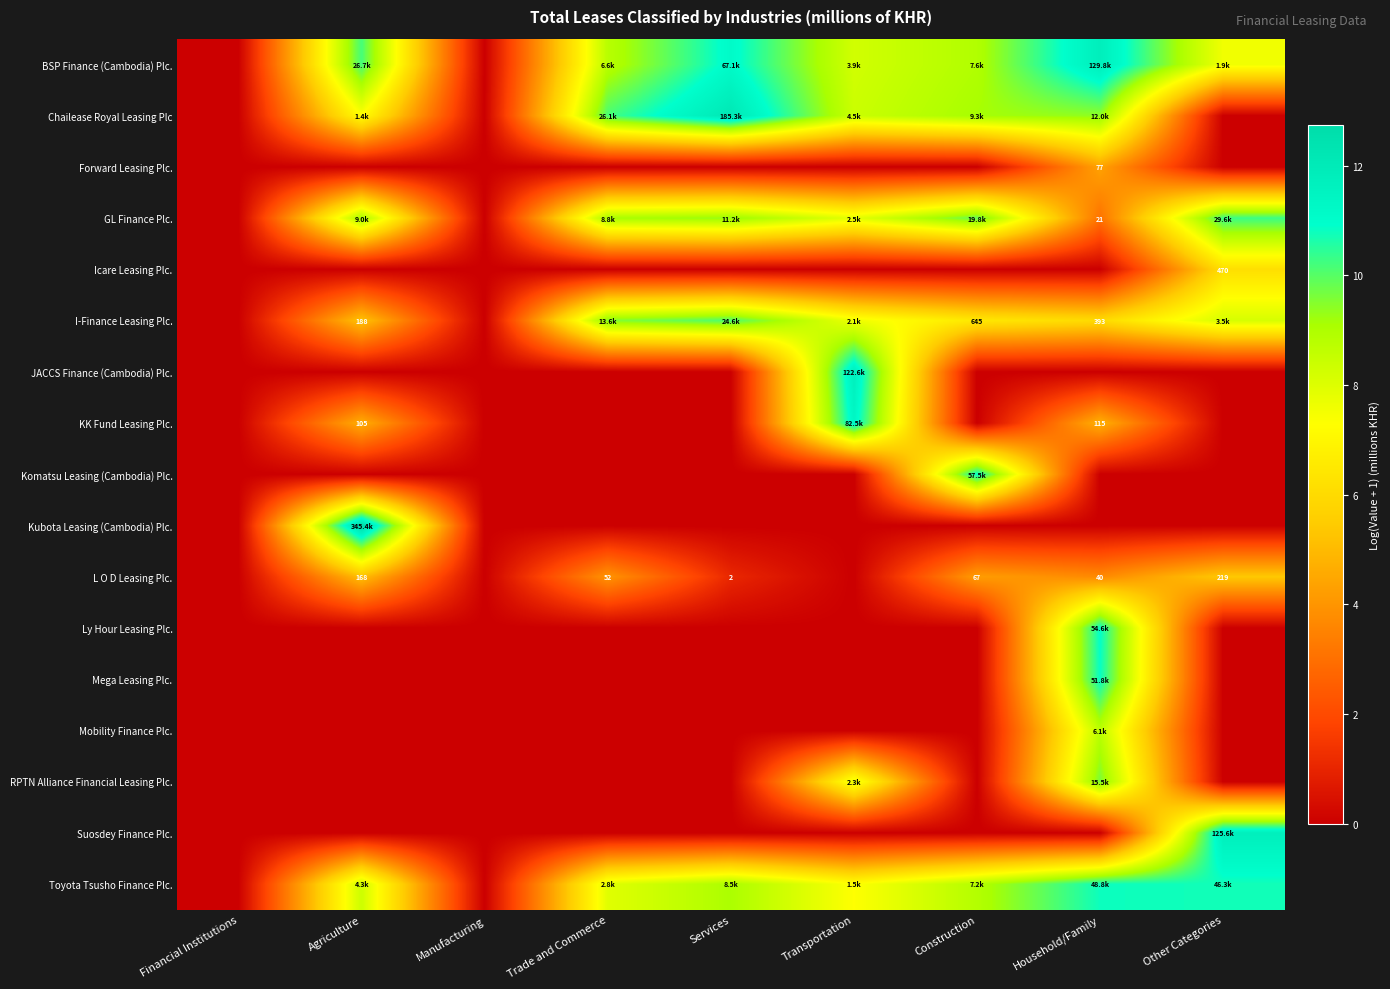

At how many categories does at least one series exceed 10?

7